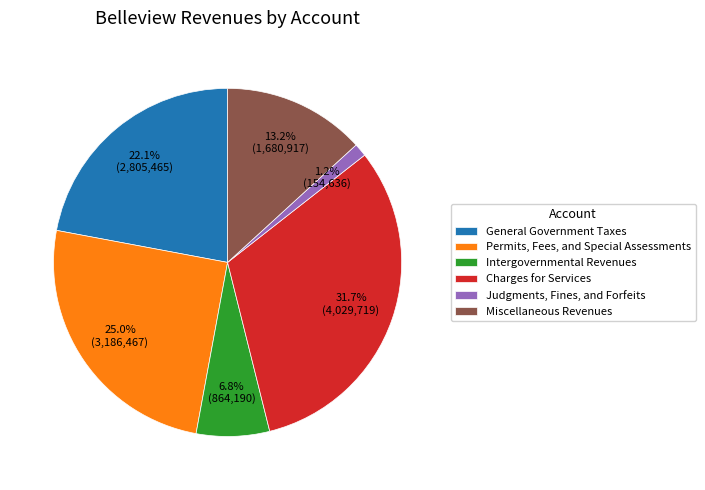

Is the sum of Miscellaneous Revenues and Charges for Services greater than half?

No